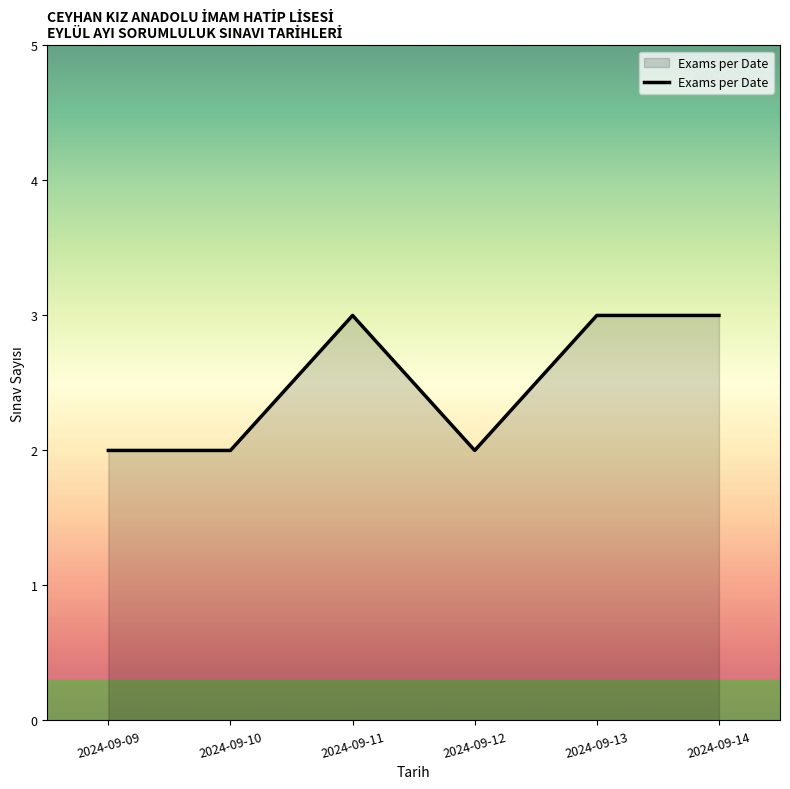

The value at 2024-09-11 is 3. True or false?

True